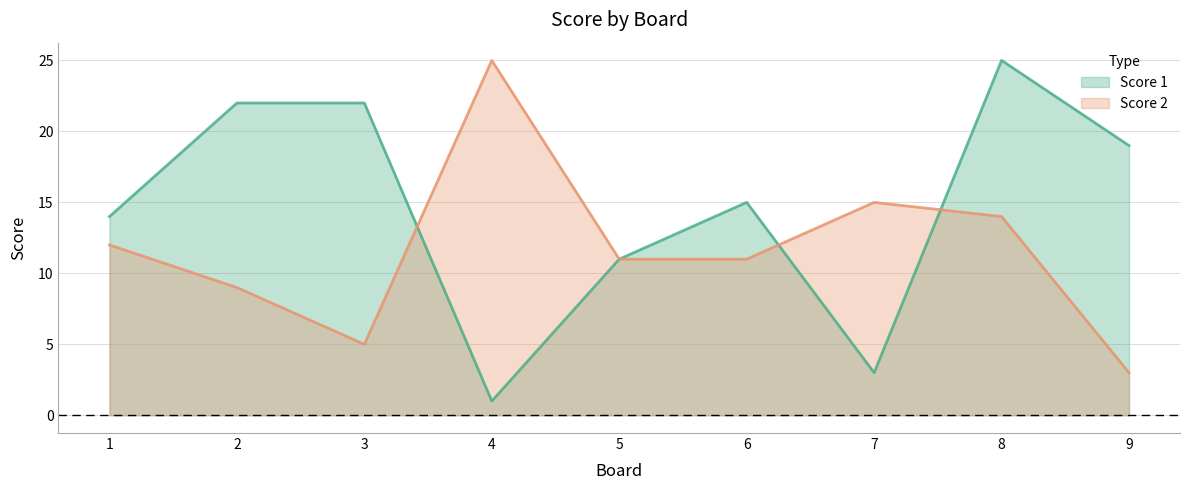

What is the highest value of the Score 2 series?

25